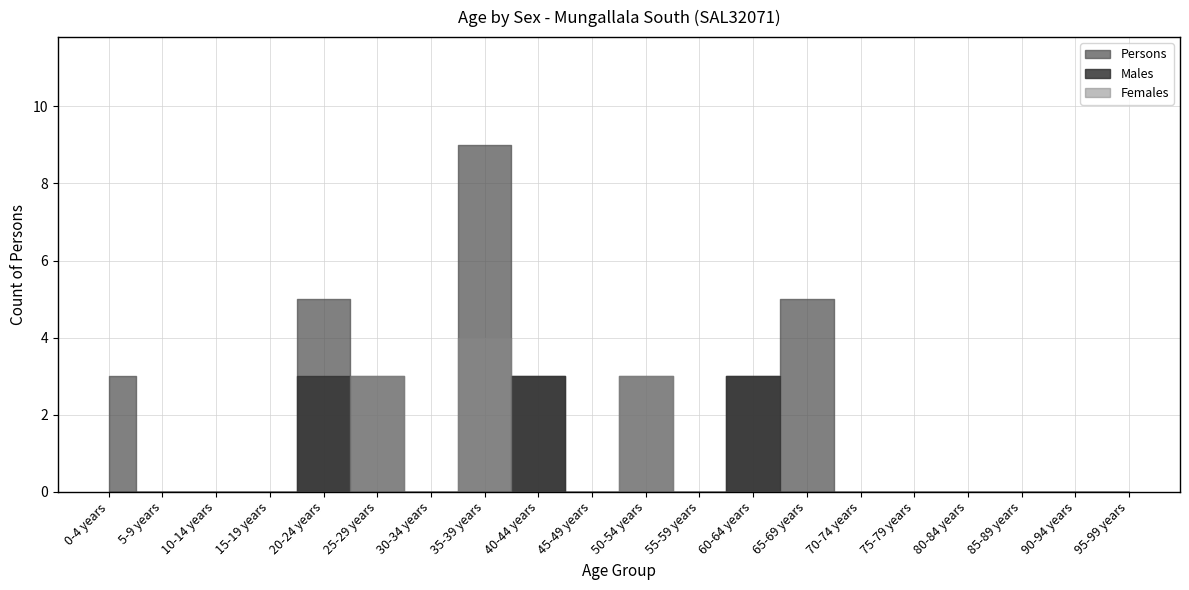

Which series changed the most between 5-9 years and 70-74 years?

Males